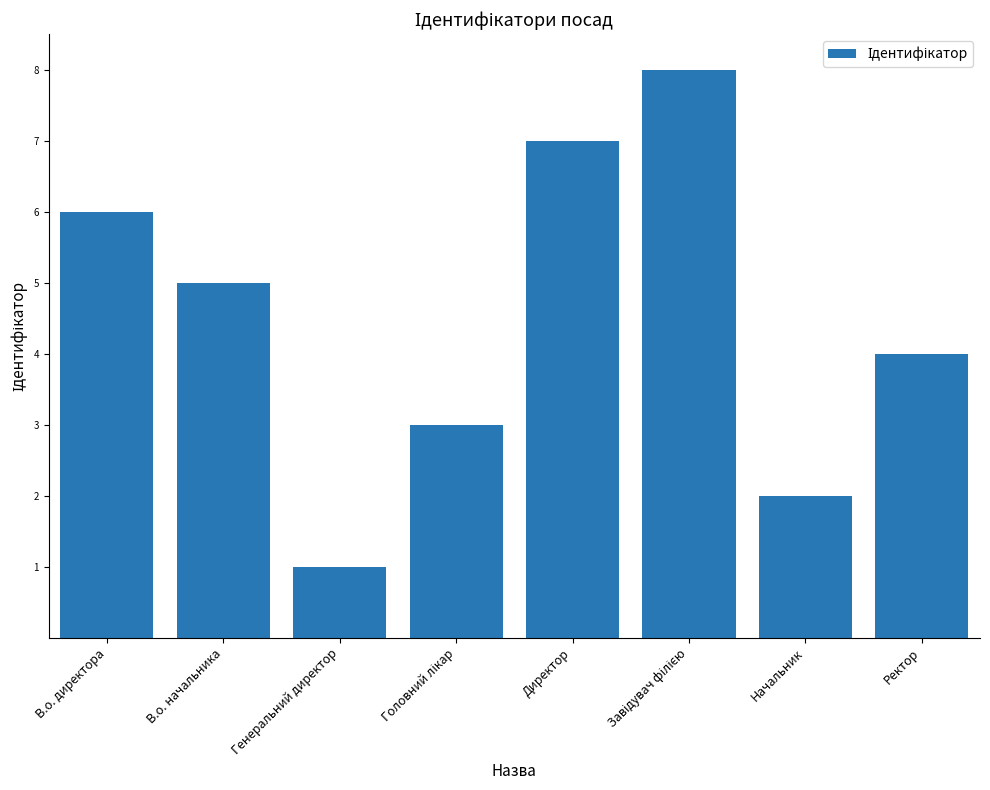

Where is the data nearest to the value 4?

Ректор